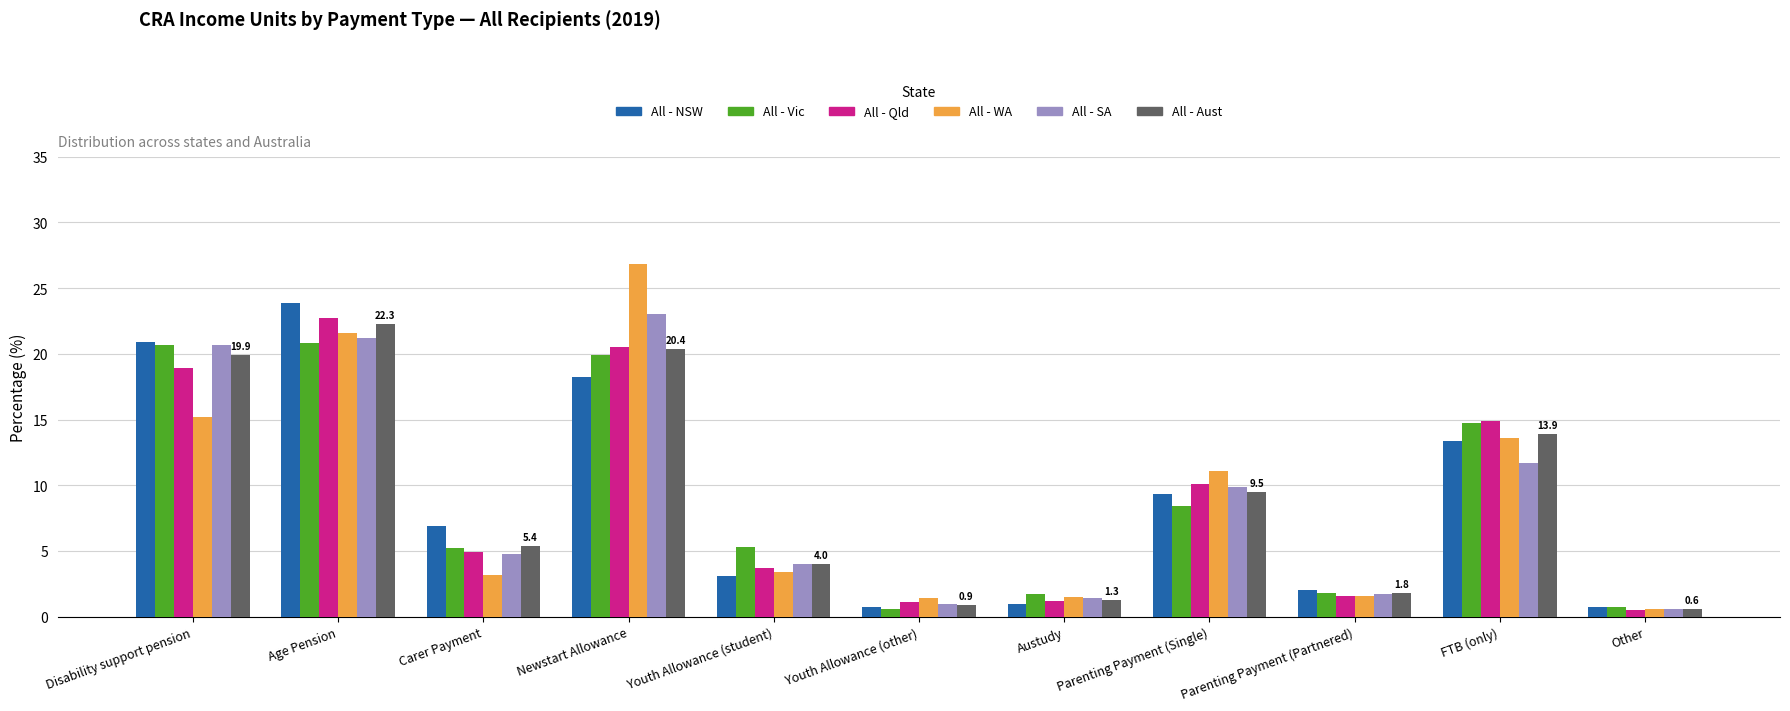

At which label is All - WA closest to 13?

FTB (only)